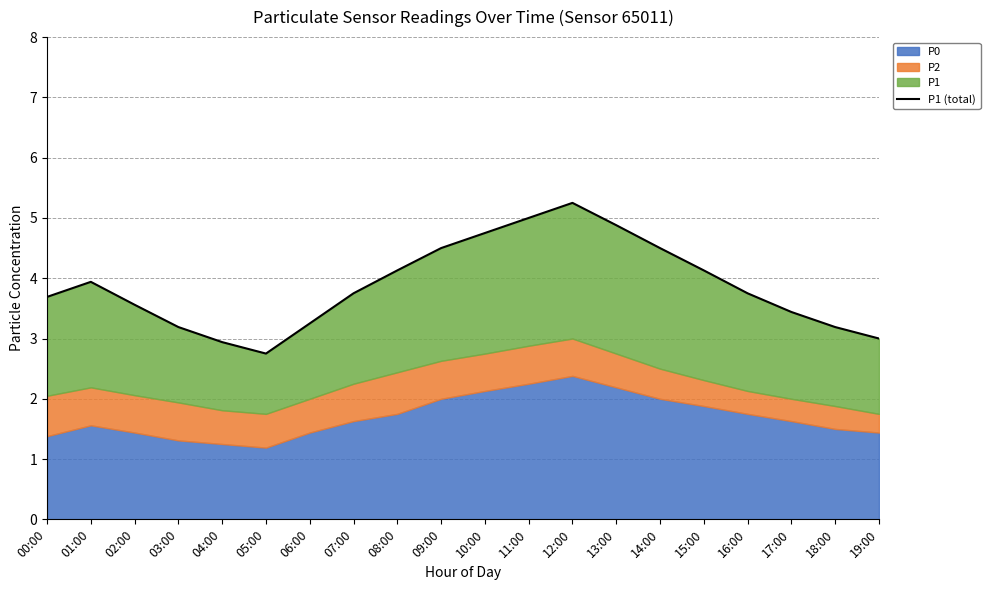

True or false: there are more than 2 points higher than both neighbors.

False